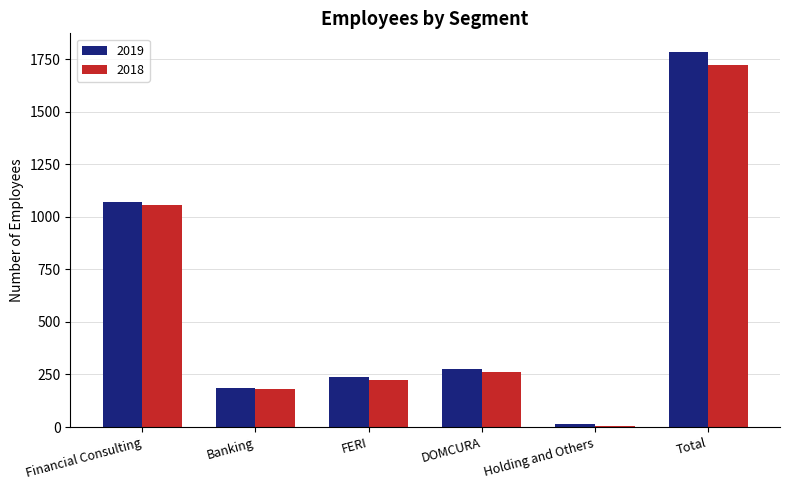

Between Financial Consulting and Total, which series saw the biggest shift?

2019